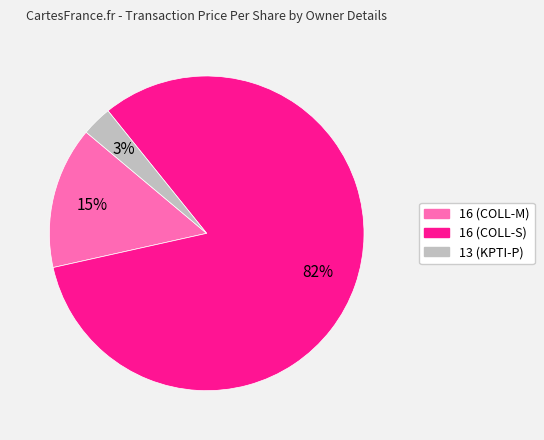

True or false: 16 (COLL-S) accounts for 82% of the total.

True